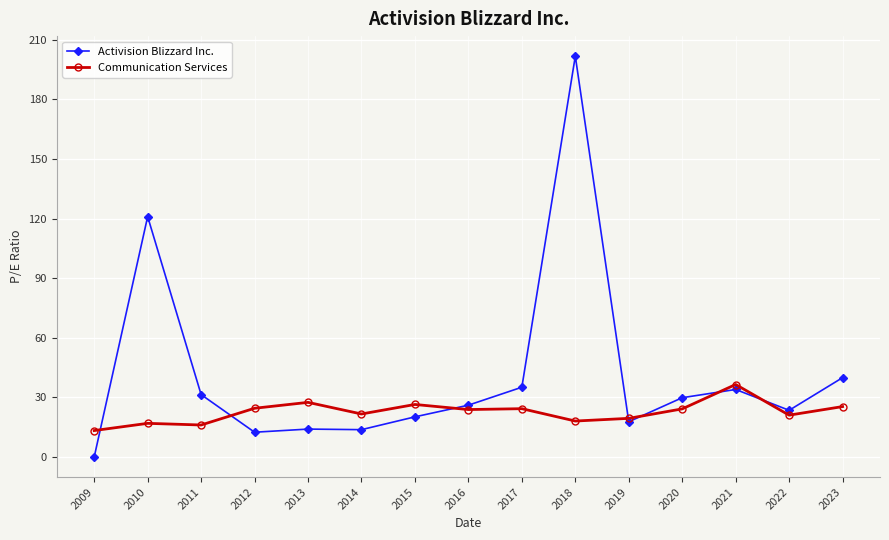

What is the total value across all series at 2010?

138.0